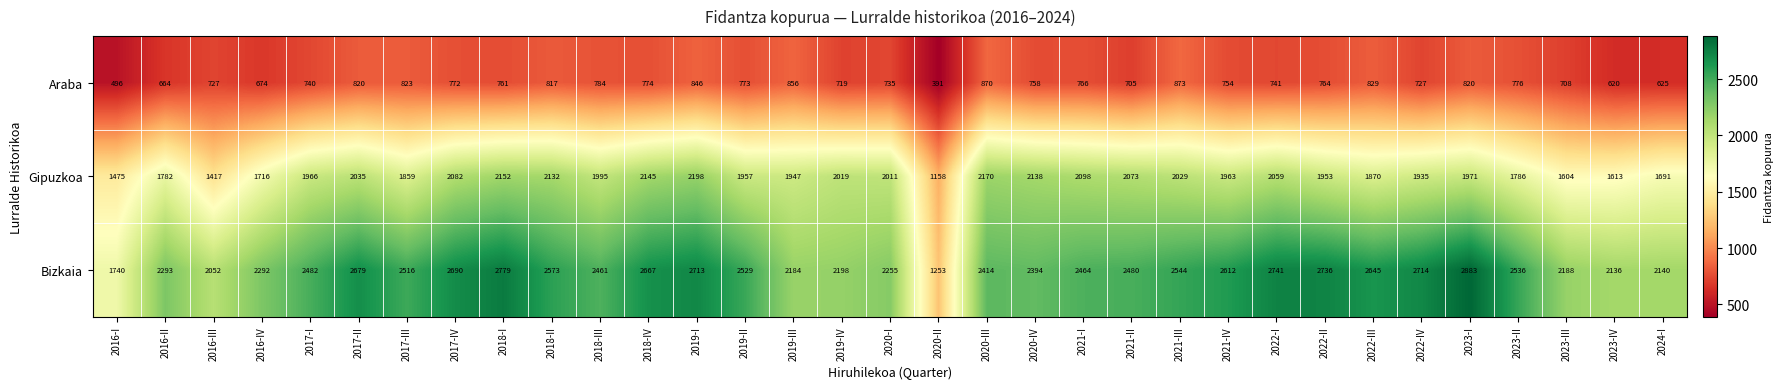

At which label is Gipuzkoa closest to 1678?

2024-I